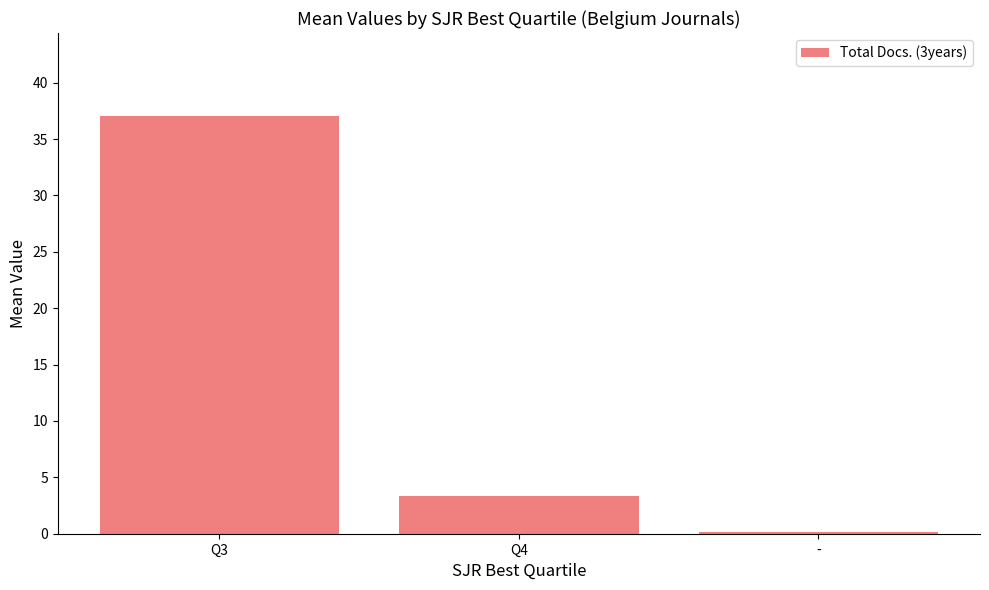

Is it true that the value at Q4 is 5.8?

False